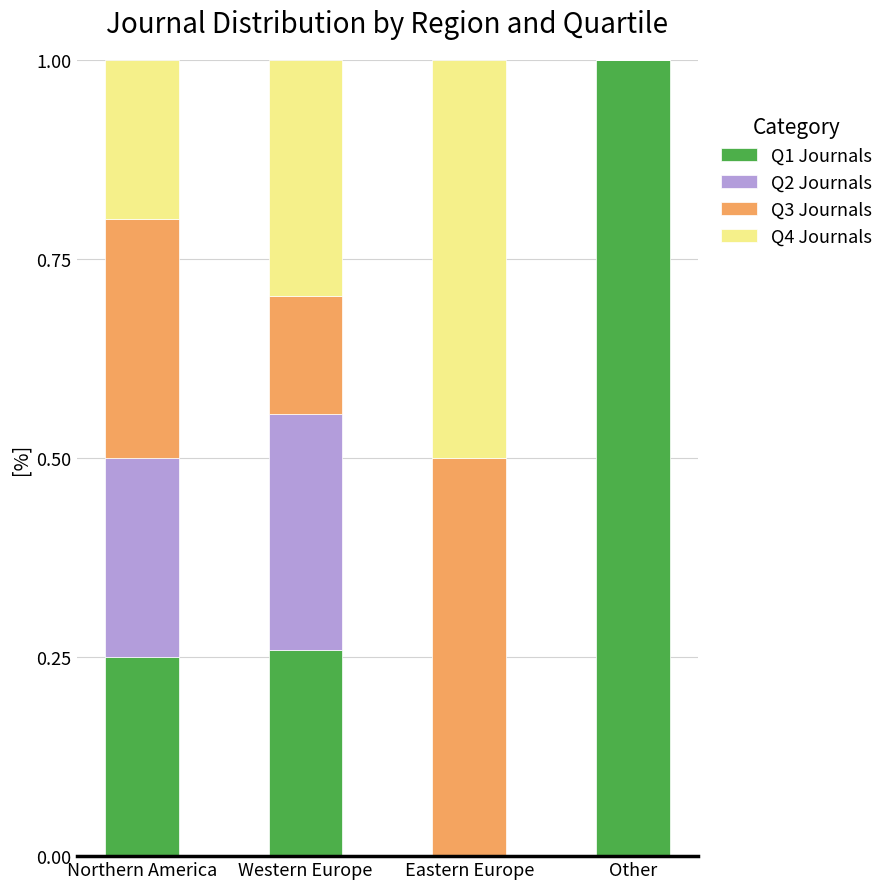

What is the total value across all series at Western Europe?

1.0